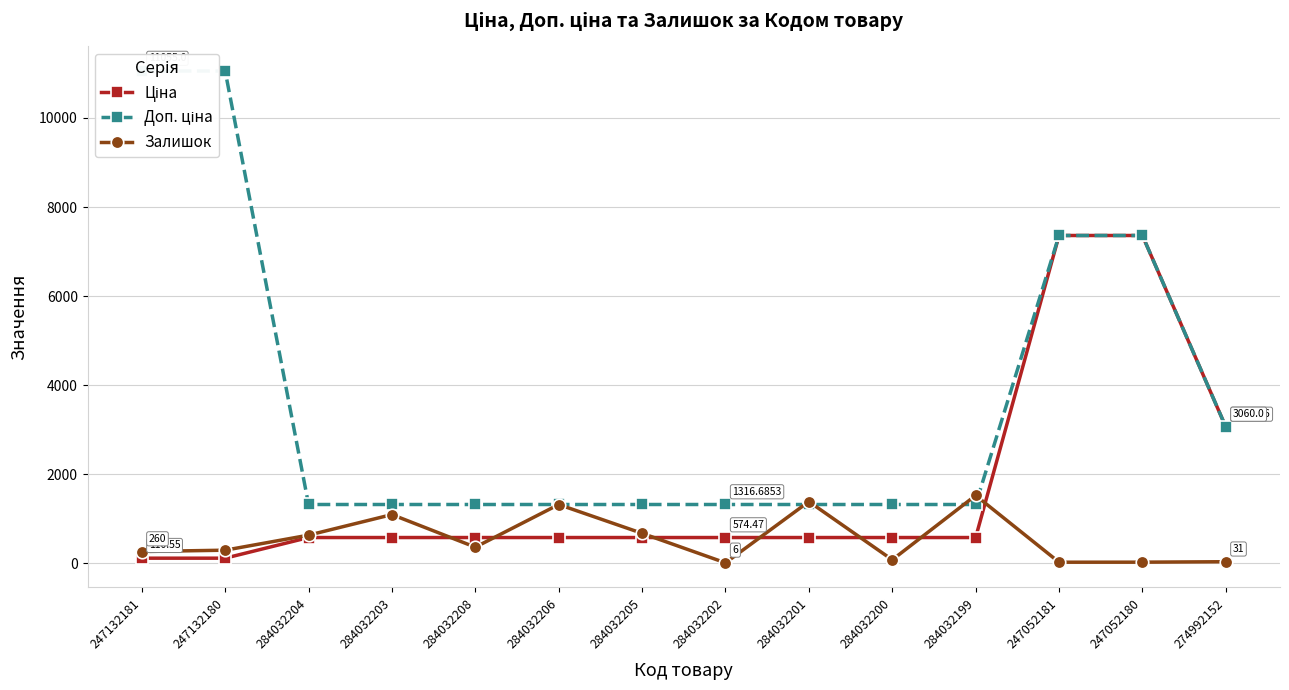

List the labels in order of Залишок value, smallest first.

284032202, 247052181, 247052180, 274992152, 284032200, 247132181, 247132180, 284032208, 284032204, 284032205, 284032203, 284032206, 284032201, 284032199